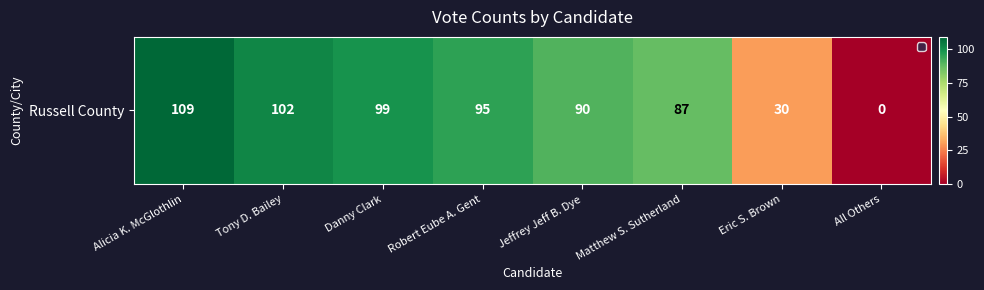

Which category has the highest value across all series?

Alicia K. McGlothlin